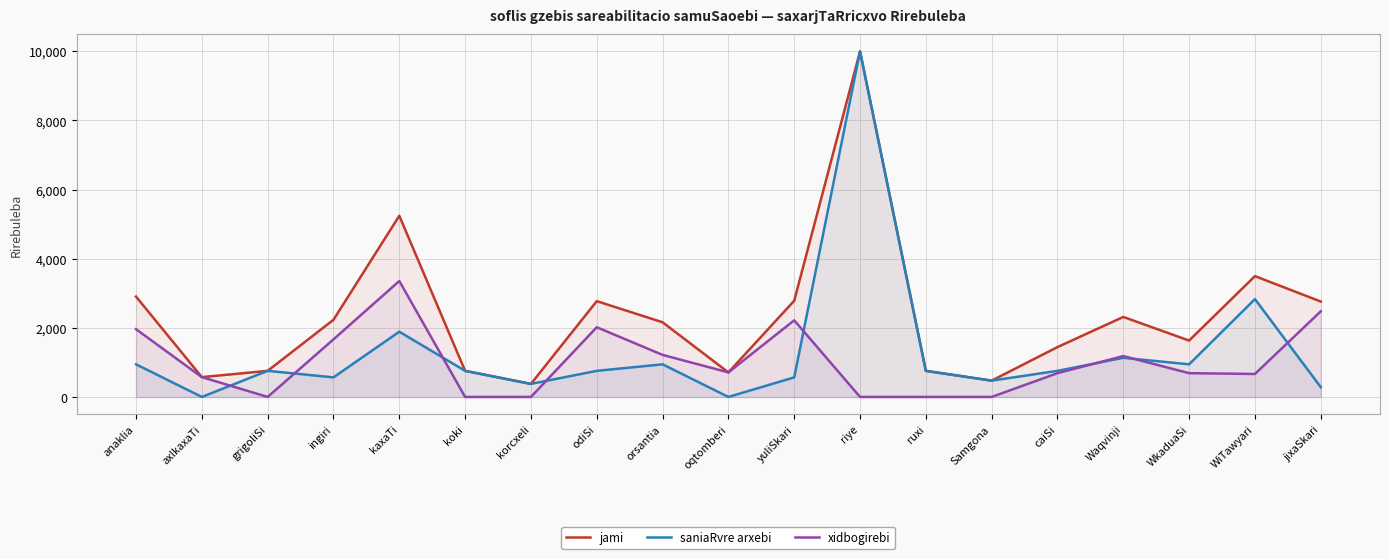

Reading left to right, extract all data points from this chart.

jami: anaklia=2903.3	axlkaxaTi=573.3	grigoliSi=754.7	ingiri=2231.7	kaxaTi=5240.5	koki=754.7	korcxeli=377.4	odiSi=2771.2	orsantia=2159.8	oqtomberi=710.4	yuliSkari=2783.1	riye=9996.1	ruxi=754.7	Samgona=471.7	caiSi=1442.3	Waqvinji=2314.3	WkaduaSi=1631.0	WiTawyari=3495.0	jixaSkari=2760.0
saniaRvre arxebi: anaklia=943.4	axlkaxaTi=0.0	grigoliSi=754.7	ingiri=566.0	kaxaTi=1886.8	koki=754.7	korcxeli=377.4	odiSi=754.7	orsantia=943.4	oqtomberi=0.0	yuliSkari=566.0	riye=9996.1	ruxi=754.7	Samgona=471.7	caiSi=754.7	Waqvinji=1132.1	WkaduaSi=943.4	WiTawyari=2830.1	jixaSkari=283.0
xidbogirebi: anaklia=1960.0	axlkaxaTi=573.3	grigoliSi=0.0	ingiri=1665.6	kaxaTi=3353.8	koki=0.0	korcxeli=0.0	odiSi=2016.5	orsantia=1216.4	oqtomberi=710.4	yuliSkari=2217.1	riye=0.0	ruxi=0.0	Samgona=0.0	caiSi=687.6	Waqvinji=1182.2	WkaduaSi=687.6	WiTawyari=664.8	jixaSkari=2477.0